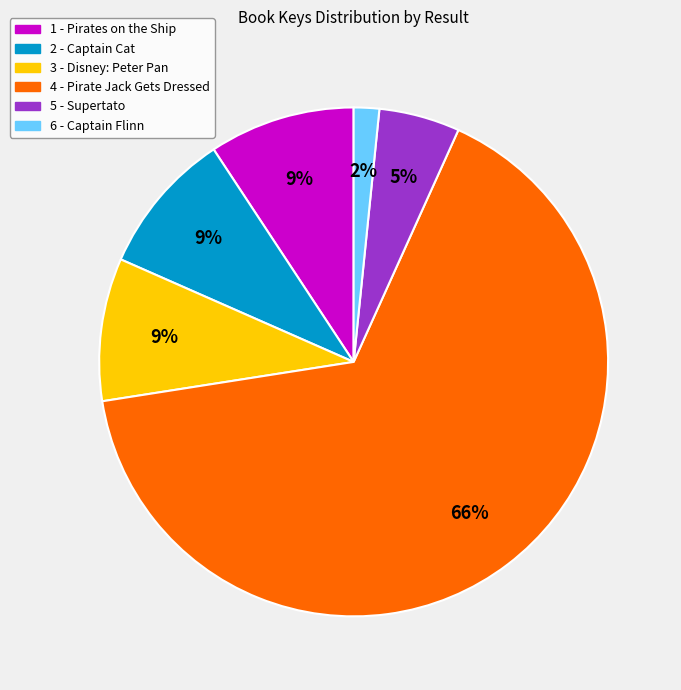

To the nearest percent, what percentage of the pie is 3 - Disney: Peter Pan?

9%